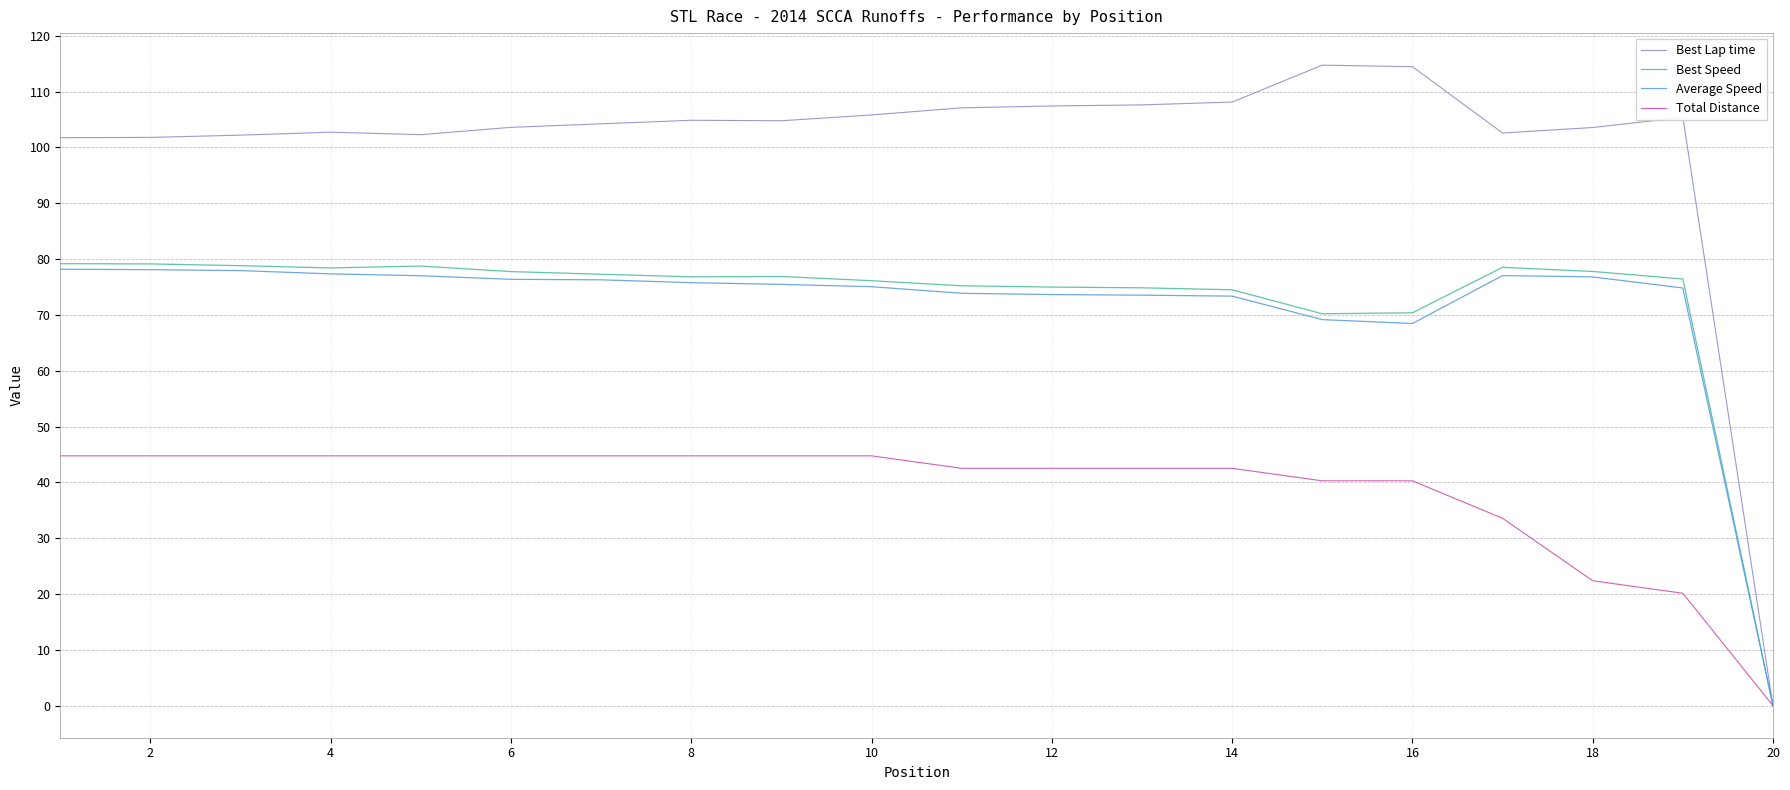

Which series has the largest range (max minus min)?

Best Lap time